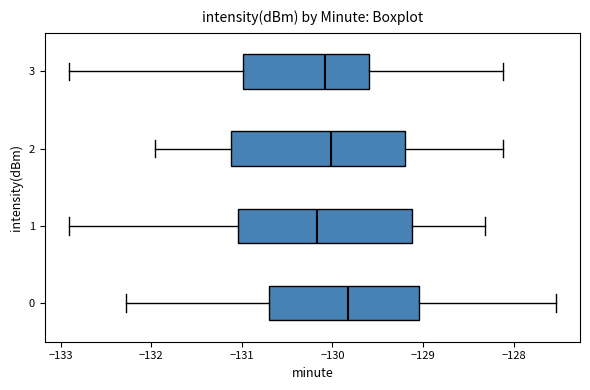

Where is the right edge of the box at y = 3 on the x-axis? The values are not printed on the chart, so give them approximately, as read against the axis.

-129.6